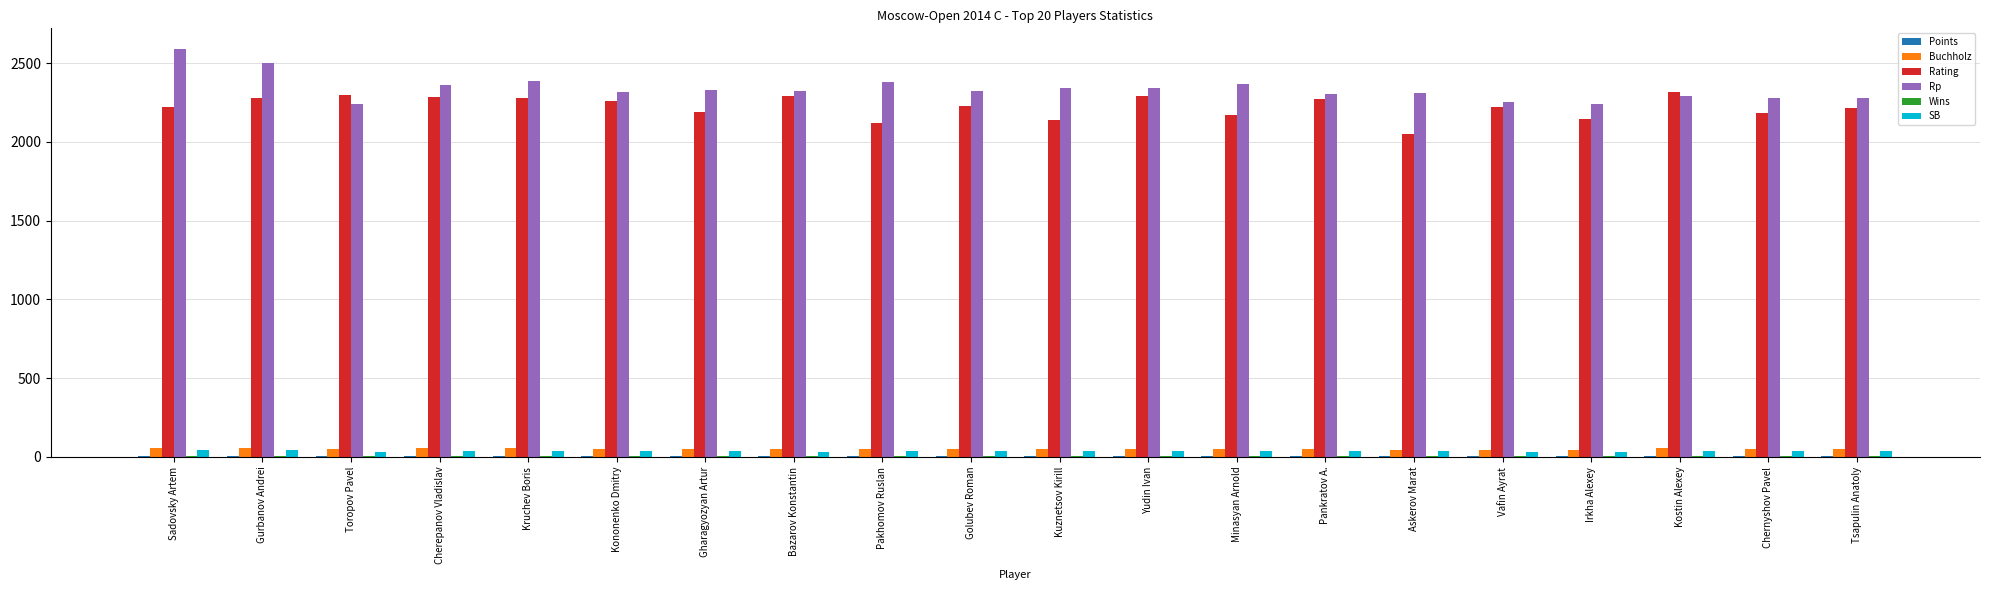

What is the maximum value for Rating?

2319.0